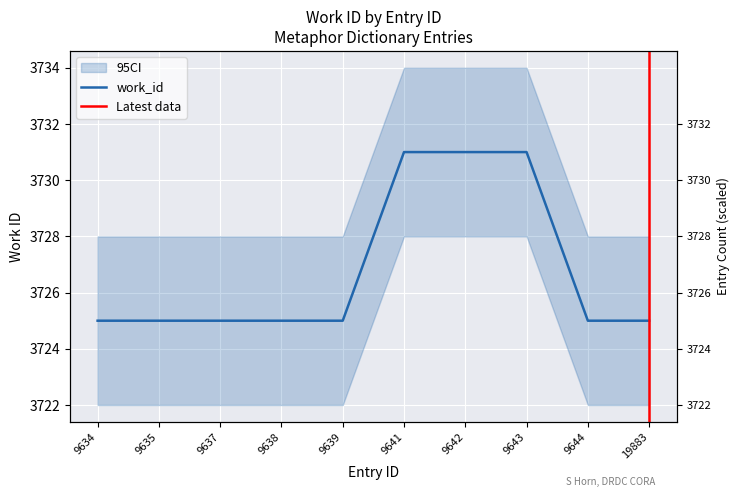

At which label is the value closest to 3728?

9634